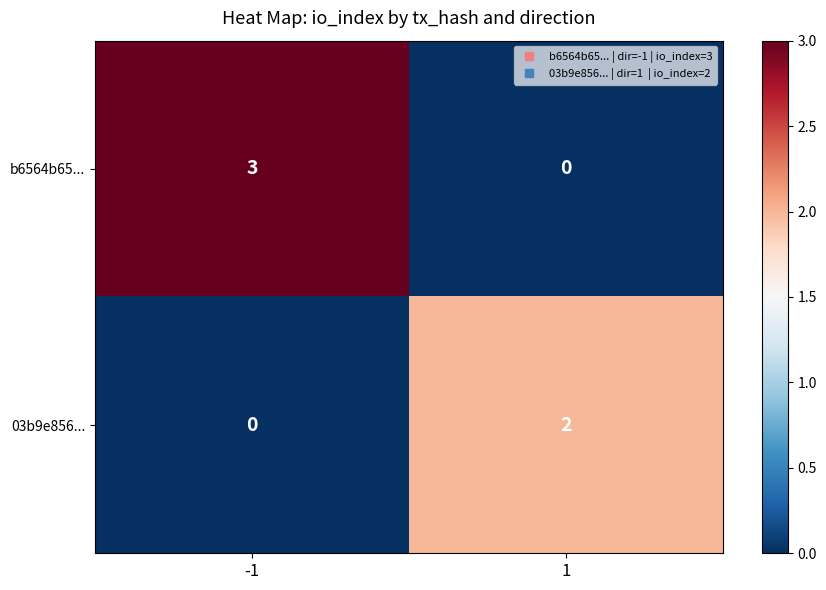

Count the number of data series in this chart.

2